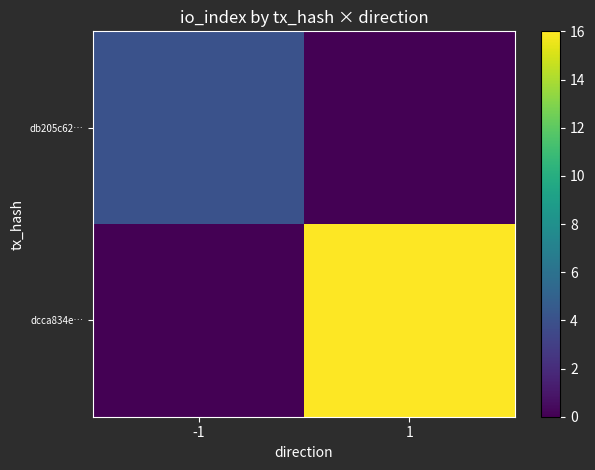

Reading left to right, transcribe all the data shown in this chart.

db205c62…: -1=4	1=0
dcca834e…: -1=0	1=16